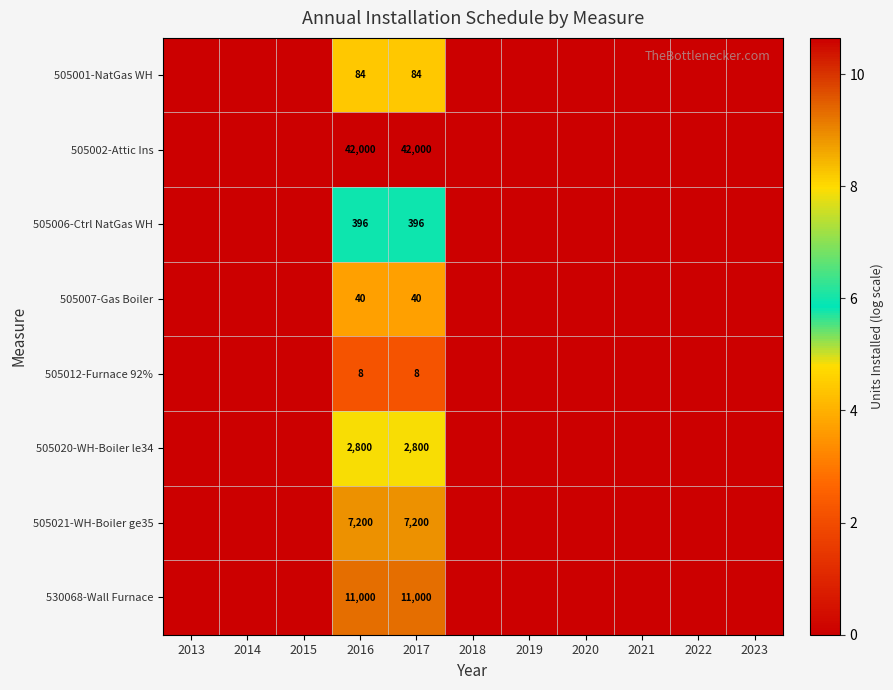

Is it true that 530068-Wall Furnace equals 17118 at 2017?

False